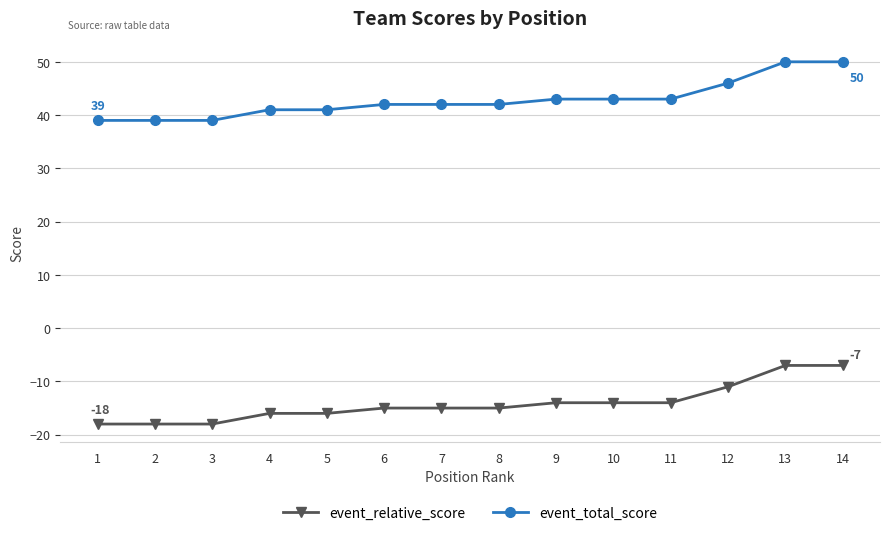

Rank the series by their maximum value, from highest to lowest.

event_total_score, event_relative_score